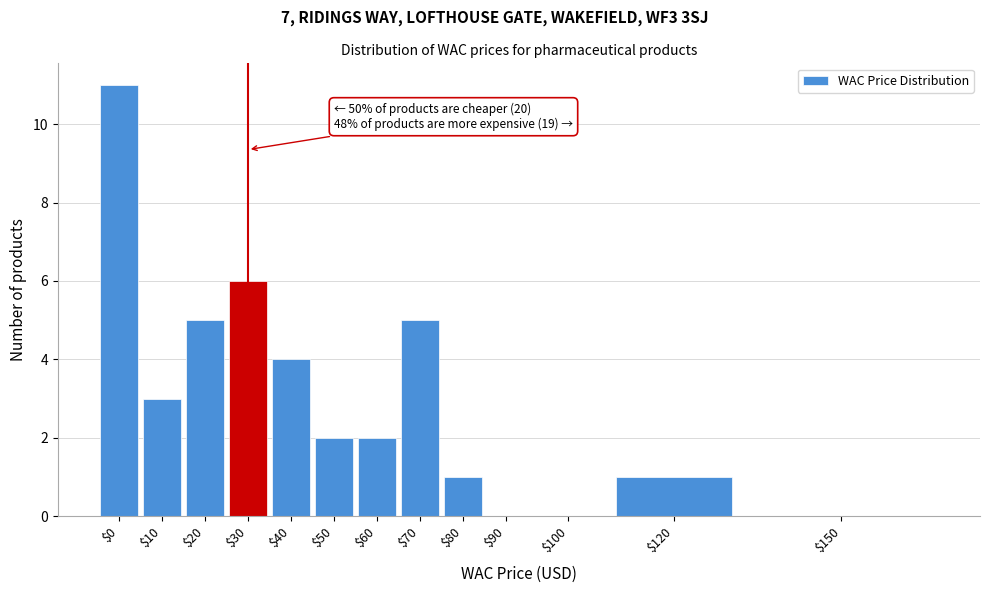

Which label corresponds to the largest value in the chart?

$0